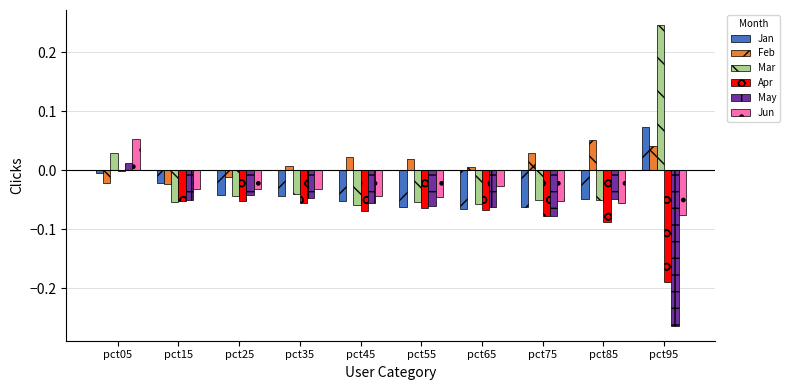

At which category is the sum across all series the highest?

pct05